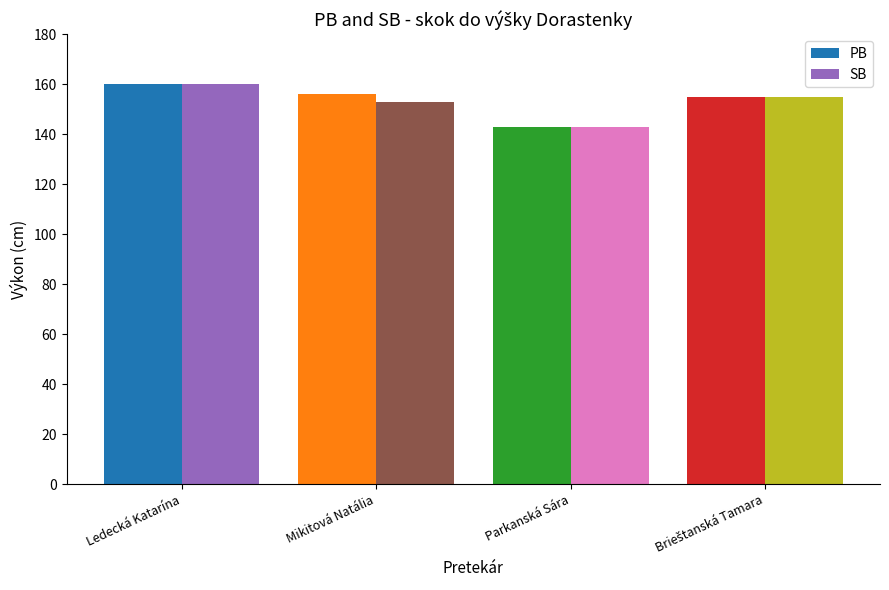

Which series changed the most between Mikitová Natália and Parkanská Sára?

PB